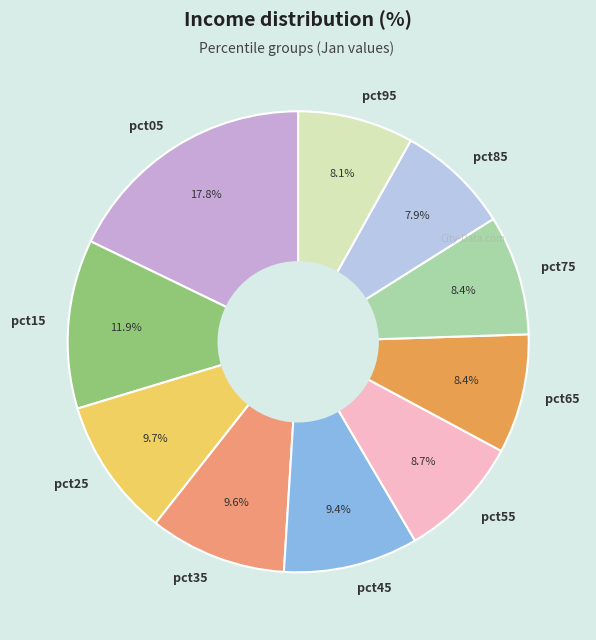

True or false: pct35 accounts for 10% of the total.

True